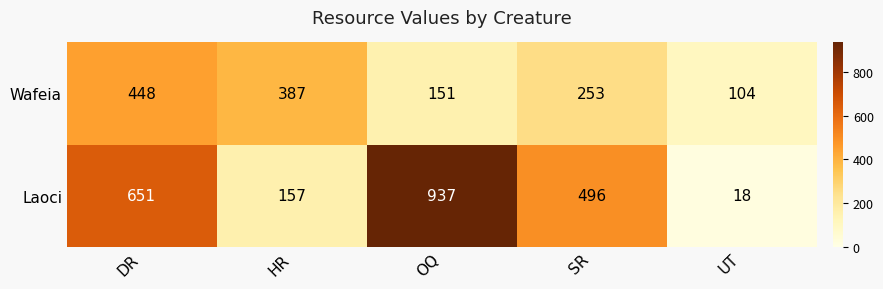

Rank the series by their average value, from highest to lowest.

Laoci, Wafeia